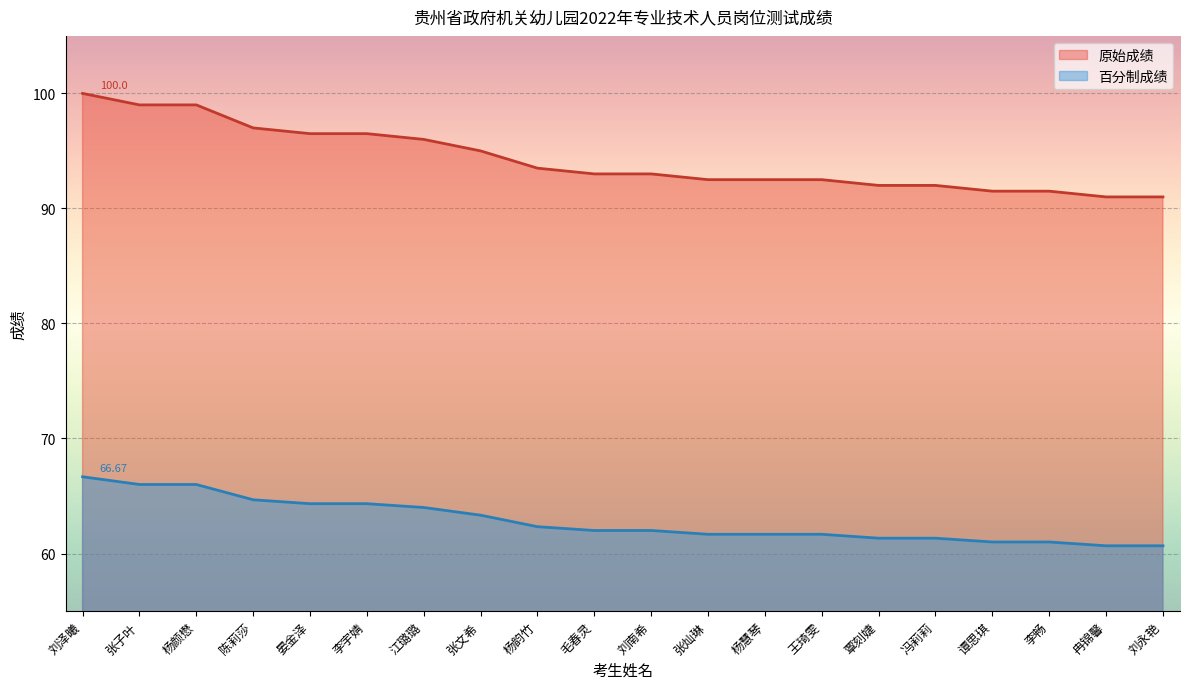

What is the smallest value displayed?

60.7